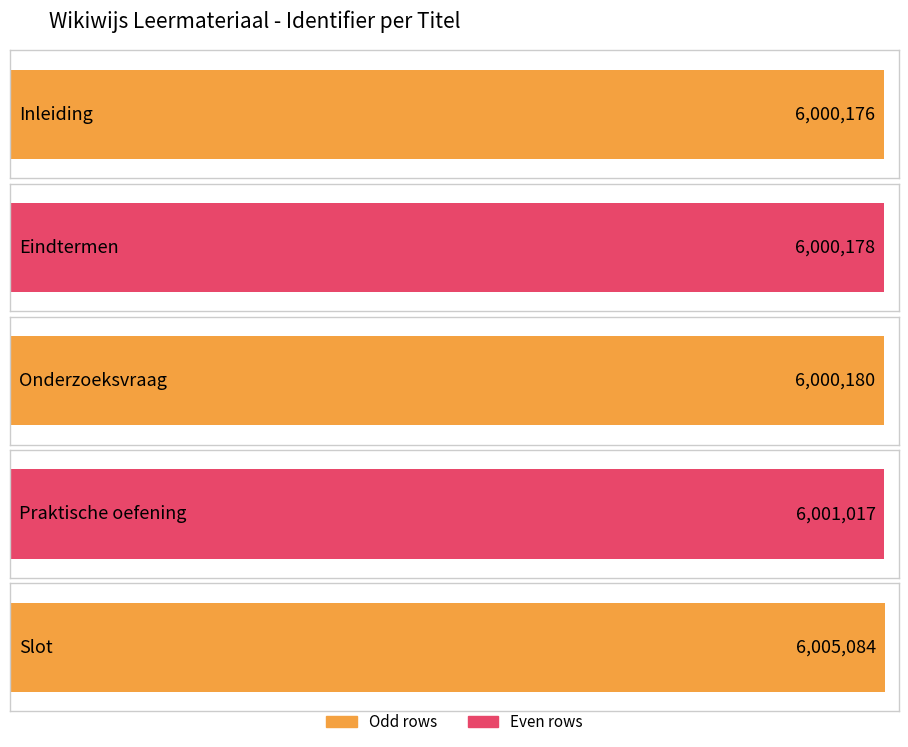

What is the difference between the maximum and second lowest values?

4906